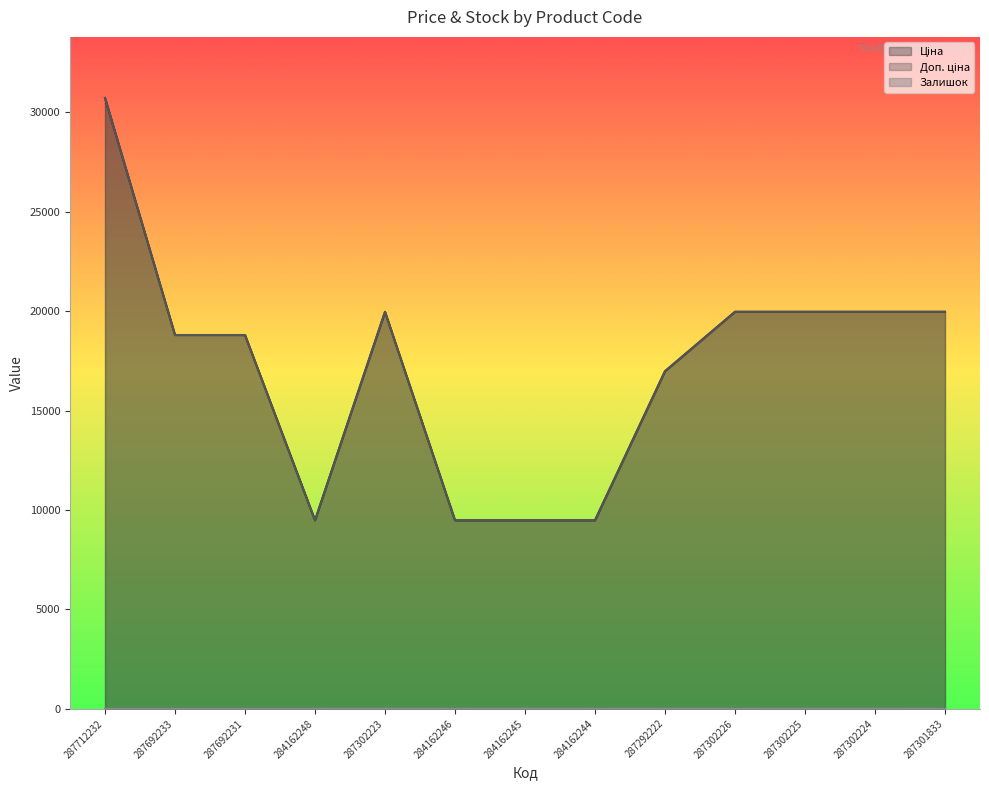

Is it true that Залишок equals 3.1 at 287292222?

False